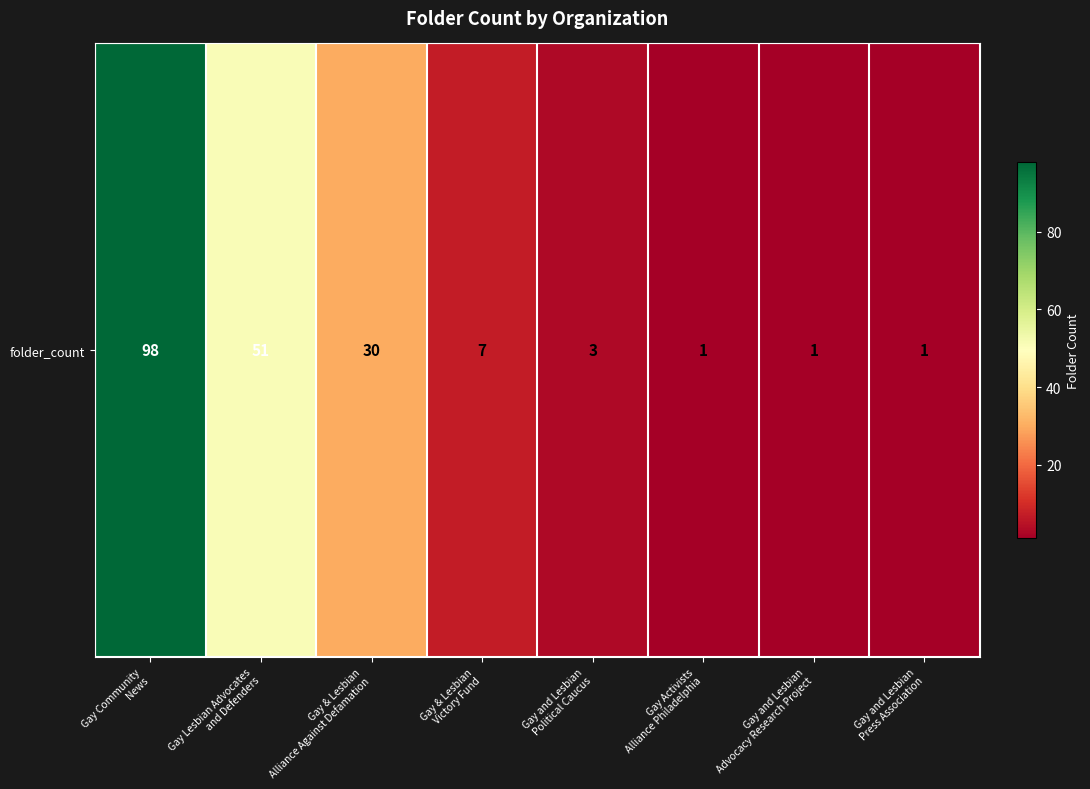

Rank the categories by value from lowest to highest.

Gay Activists
Alliance Philadelphia, Gay and Lesbian
Advocacy Research Project, Gay and Lesbian
Press Association, Gay and Lesbian
Political Caucus, Gay & Lesbian
Victory Fund, Gay & Lesbian
Alliance Against Defamation, Gay Lesbian Advocates
and Defenders, Gay Community
News